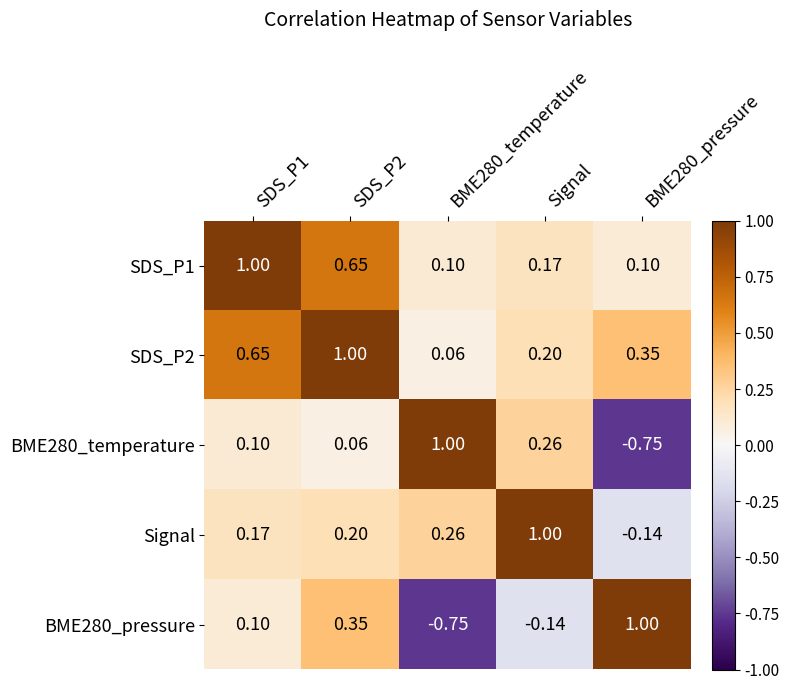

Reading left to right, what are all the values shown in this chart?

SDS_P1: SDS_P1=1.0	SDS_P2=0.7	BME280_temperature=0.1	Signal=0.2	BME280_pressure=0.1
SDS_P2: SDS_P1=0.7	SDS_P2=1.0	BME280_temperature=0.1	Signal=0.2	BME280_pressure=0.3
BME280_temperature: SDS_P1=0.1	SDS_P2=0.1	BME280_temperature=1.0	Signal=0.3	BME280_pressure=-0.8
Signal: SDS_P1=0.2	SDS_P2=0.2	BME280_temperature=0.3	Signal=1.0	BME280_pressure=-0.1
BME280_pressure: SDS_P1=0.1	SDS_P2=0.3	BME280_temperature=-0.8	Signal=-0.1	BME280_pressure=1.0